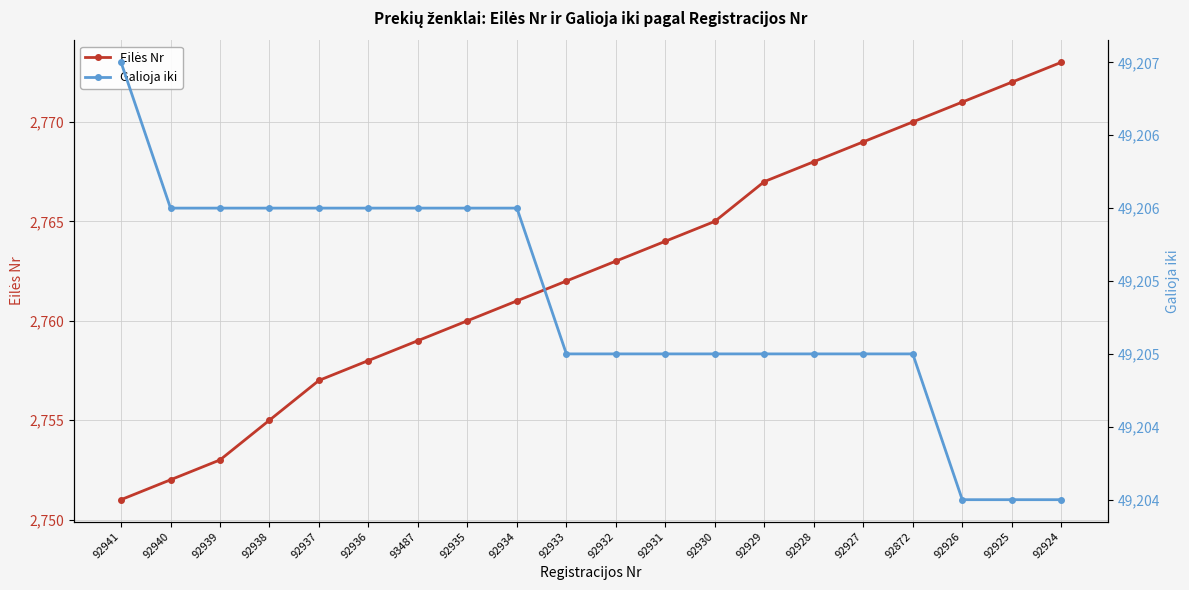

At which category is the sum across all series the highest?

92924